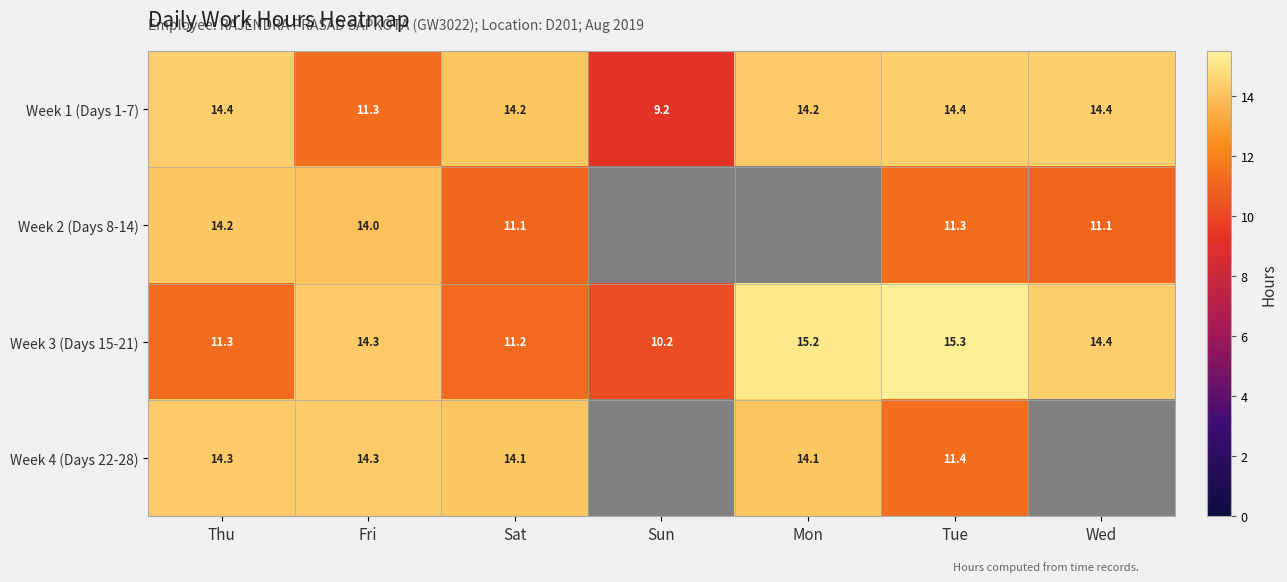

How many positive values does the Week 4 (Days 22-28) series have?

5